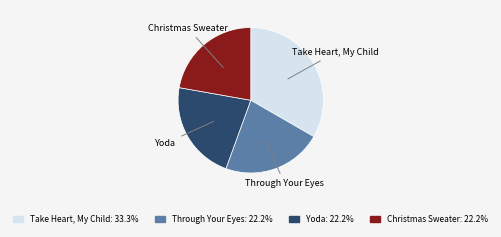

Does Take Heart, My Child represent more than half of the total?

No